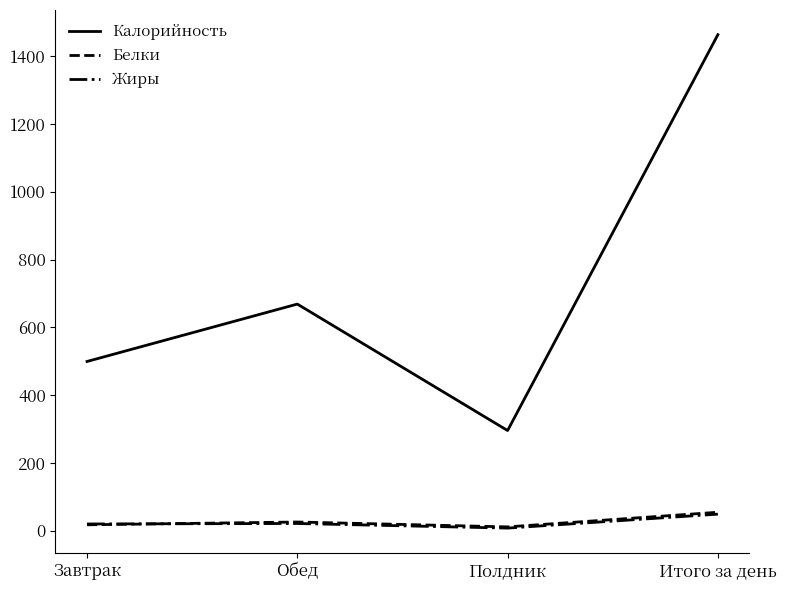

Where is the first local minimum for Белки?

Полдник